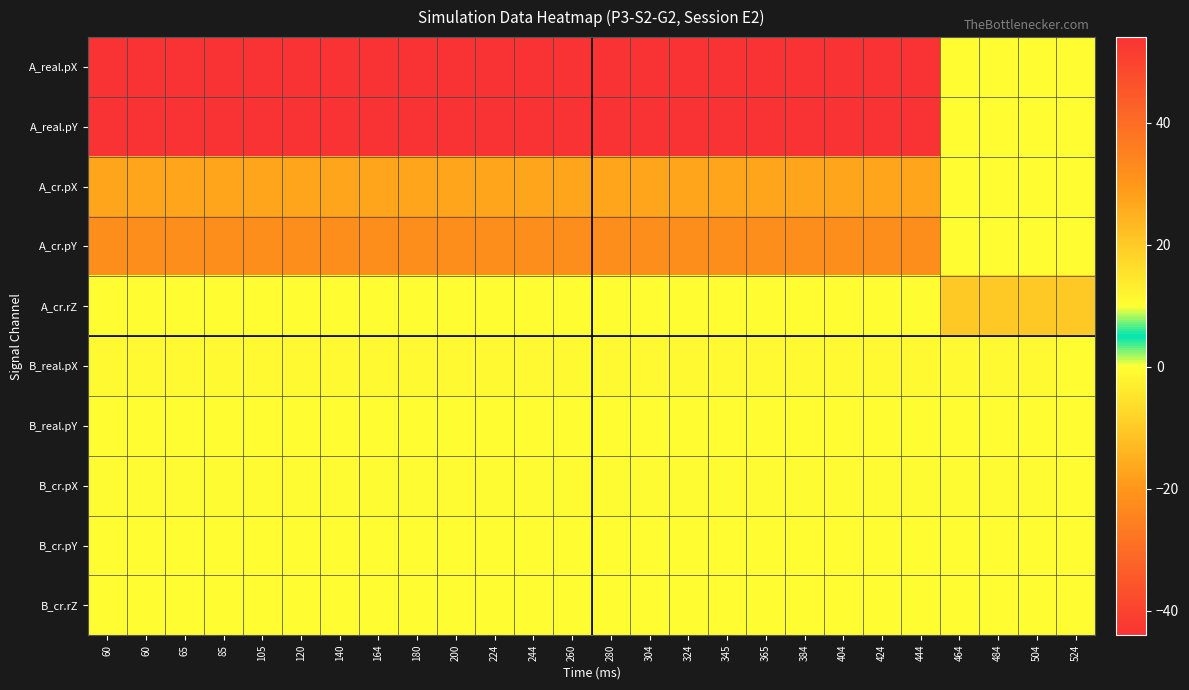

Which series has the largest range (max minus min)?

A_real.pX